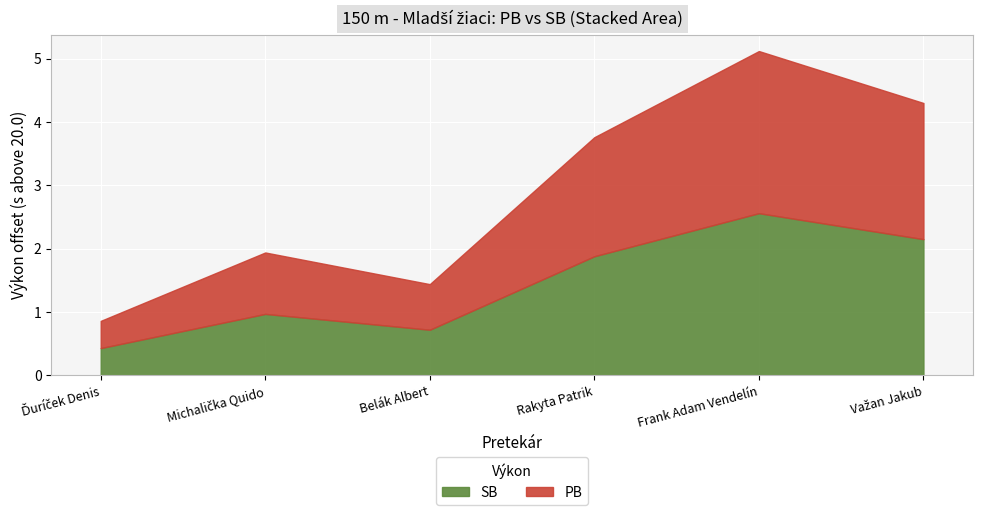

Which series has the widest spread of values?

PB